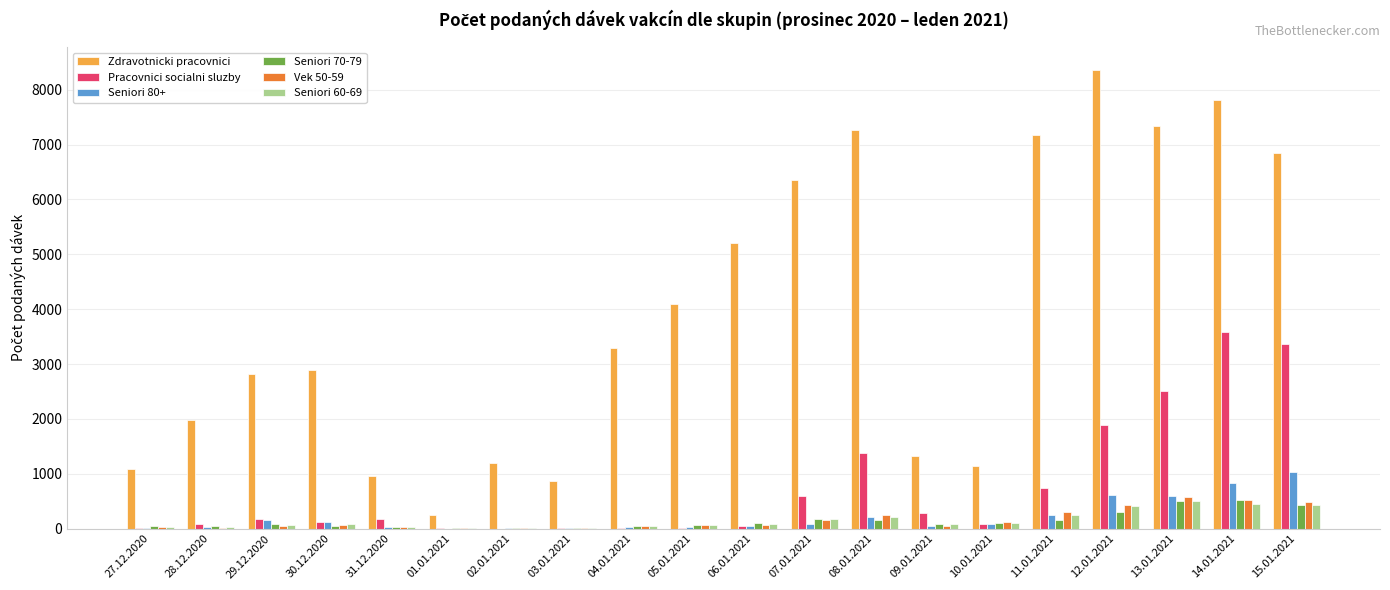

At which label does Vek 50-59 first exceed 69?

30.12.2020